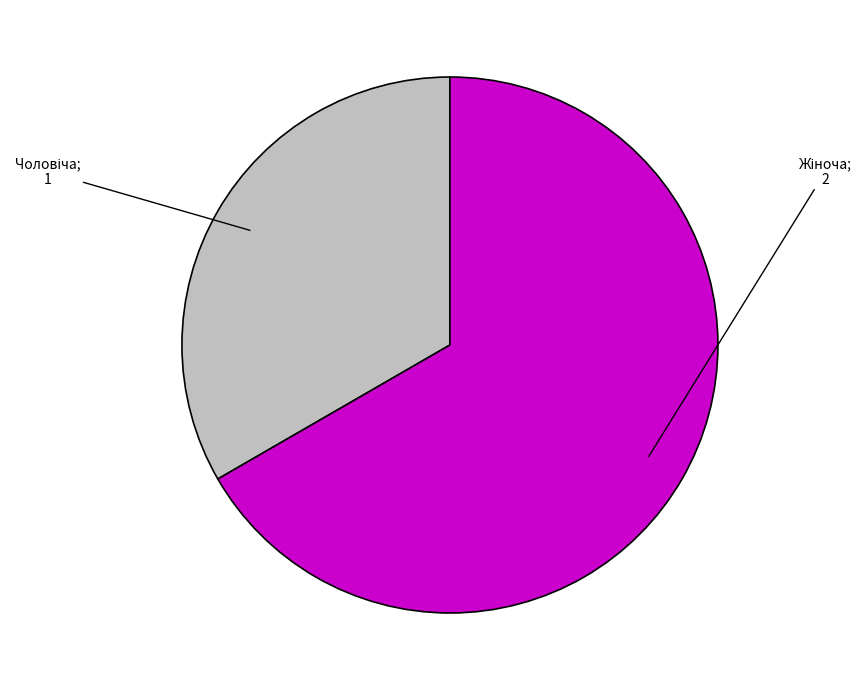

Is there a majority slice in this chart?

Yes